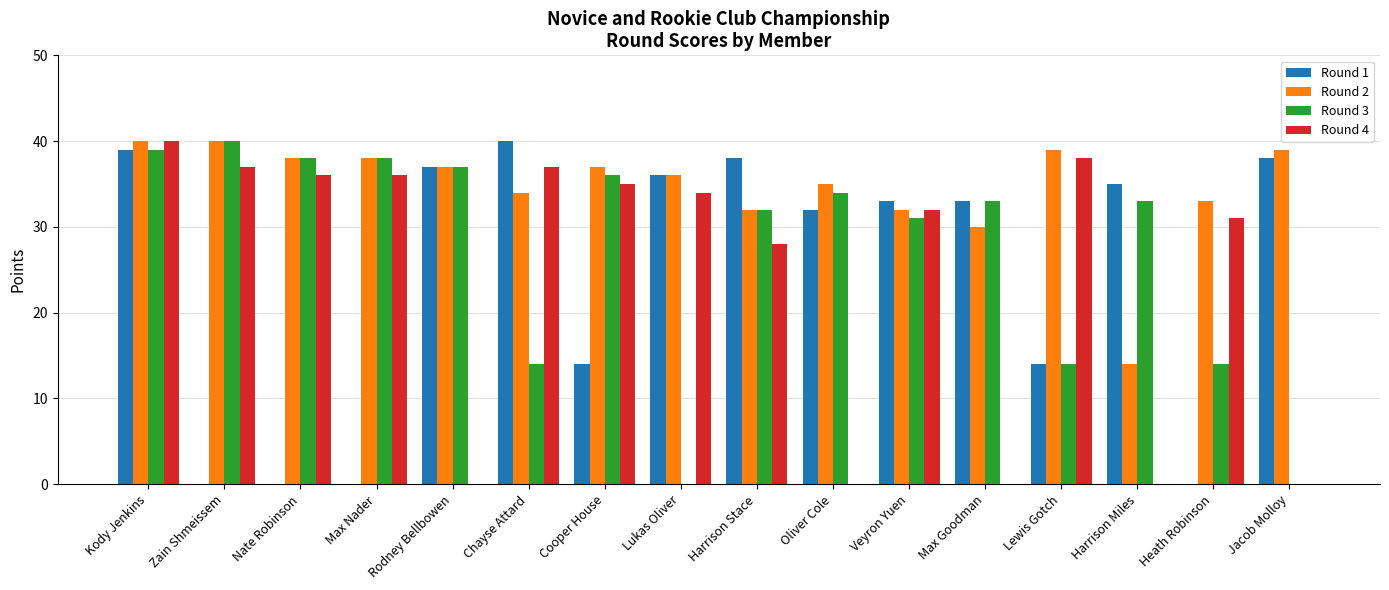

What is the sum of the Round 2 values at Jacob Molloy and Zain Shmeissem?

79